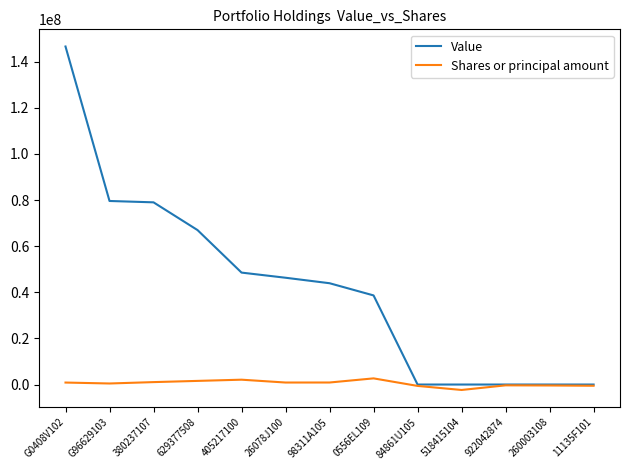

What is the maximum value shown in the chart?

146615000